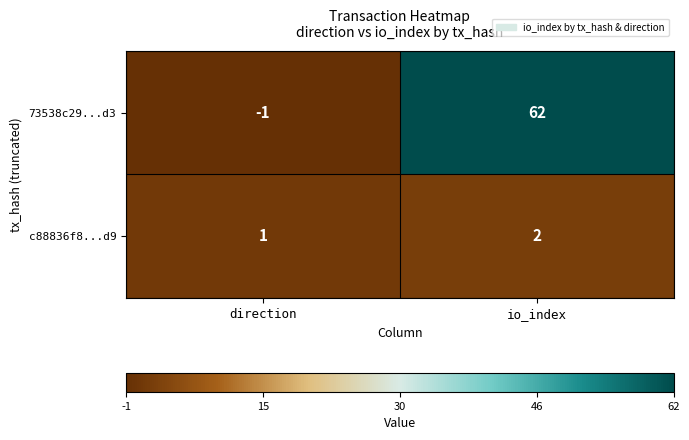

Reading left to right, extract all data points from this chart.

73538c29...d3: direction=-1	io_index=62
c88836f8...d9: direction=1	io_index=2